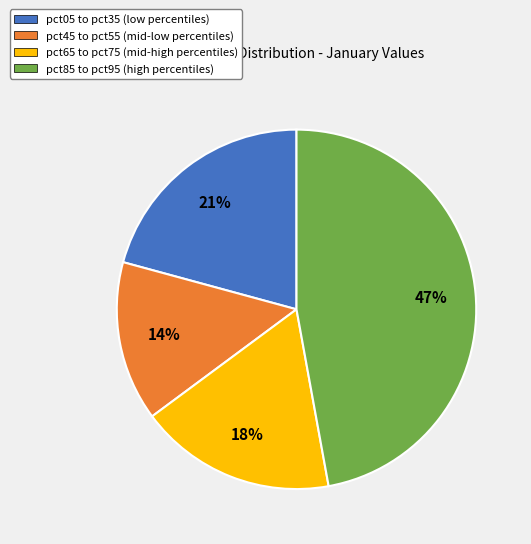

What is the largest slice in the pie chart?

pct85 to pct95 (high percentiles)